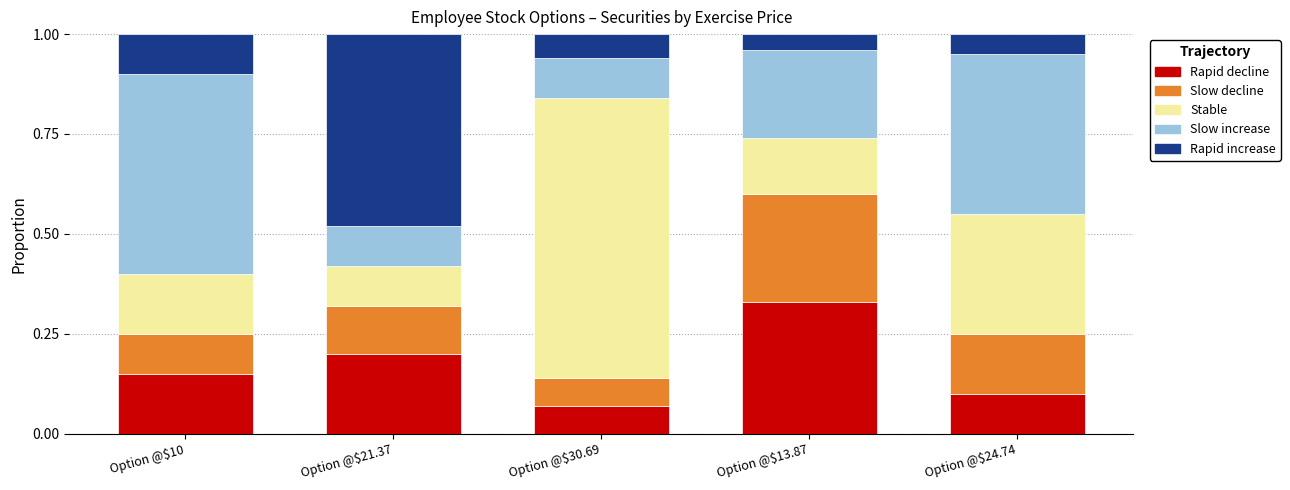

At which label does Rapid decline reach its peak?

Option @$13.87